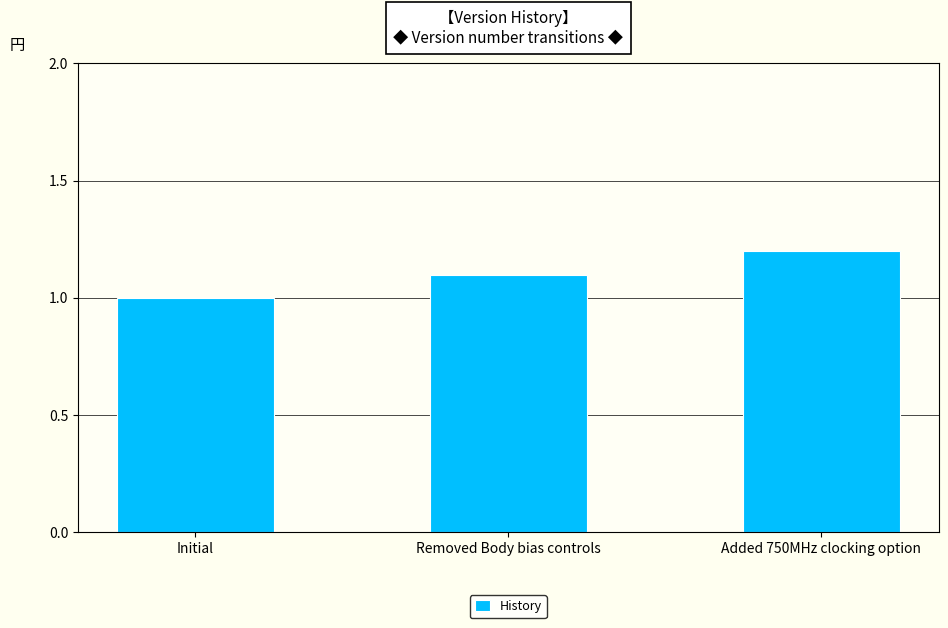

The chart shows a value of 1.7 at Initial. True or false?

False